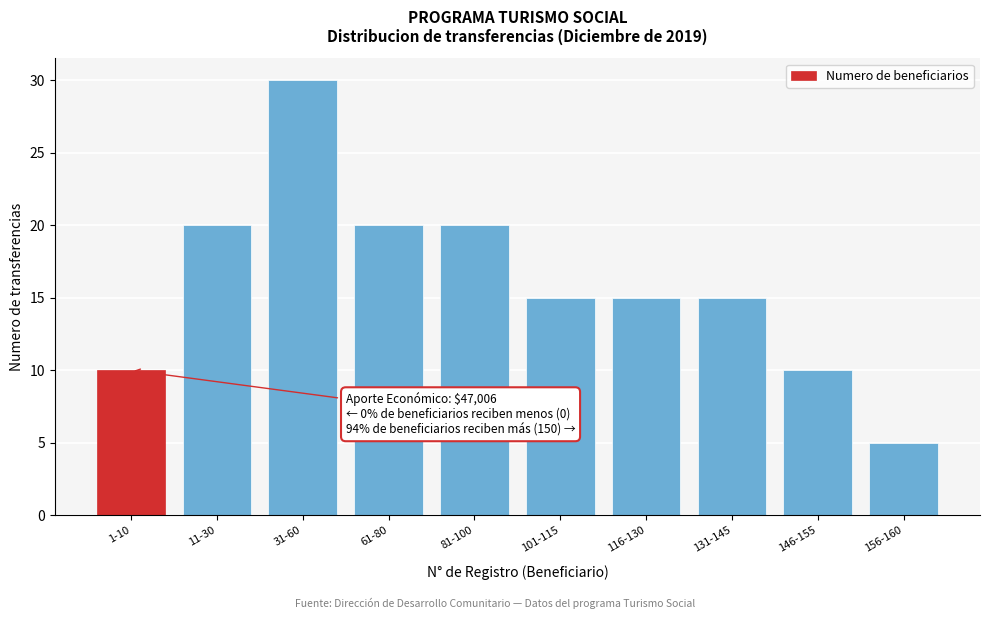

Reading left to right, transcribe all the data shown in this chart.

1-10=10	11-30=20	31-60=30	61-80=20	81-100=20	101-115=15	116-130=15	131-145=15	146-155=10	156-160=5